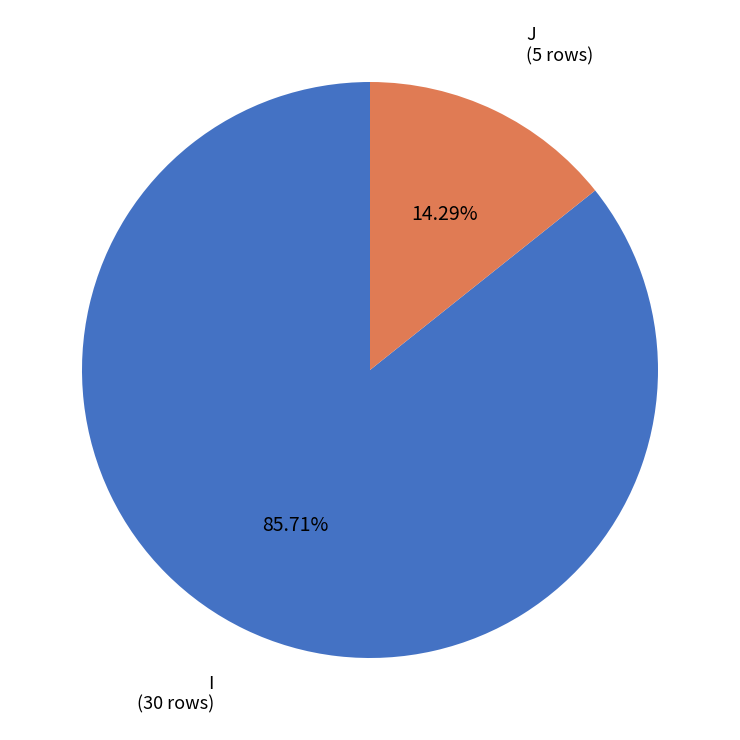

Which category accounts for the majority?

I